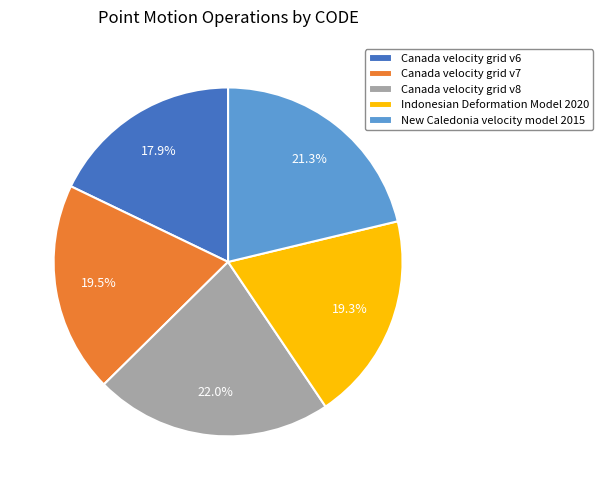

The Canada velocity grid v6 slice represents 13% of the pie. True or false?

False